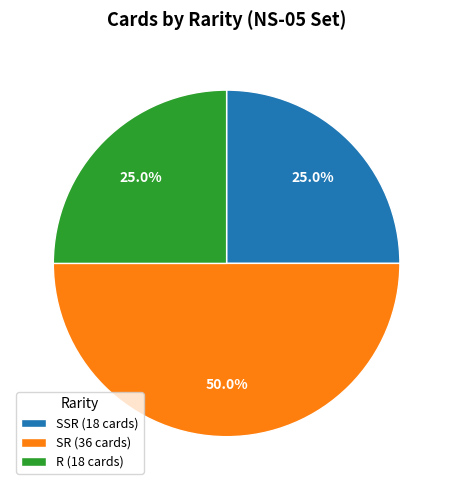

What percentage is the SSR slice, to the nearest percent?

25%